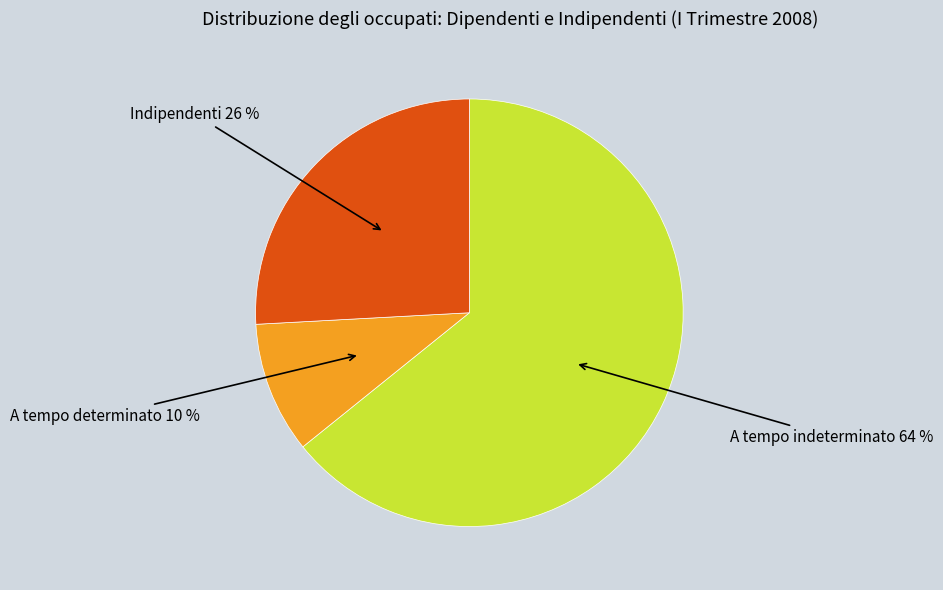

Count the number of slices in the pie.

3